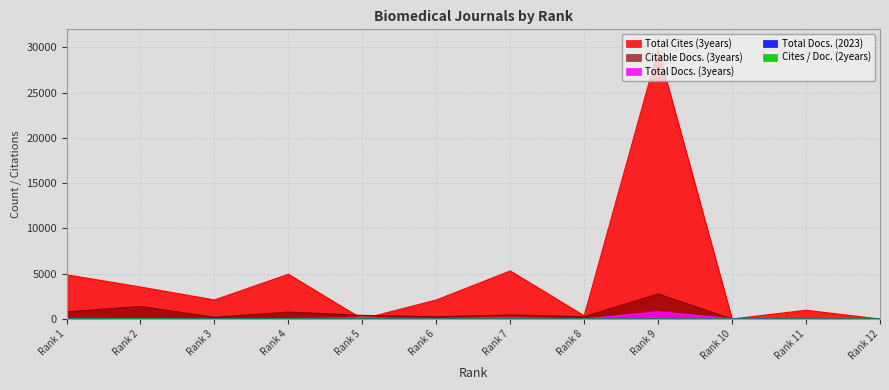

Is the value of Total Docs. (2023) at Rank 3 greater than the value of Total Cites (3years) at Rank 8?

No